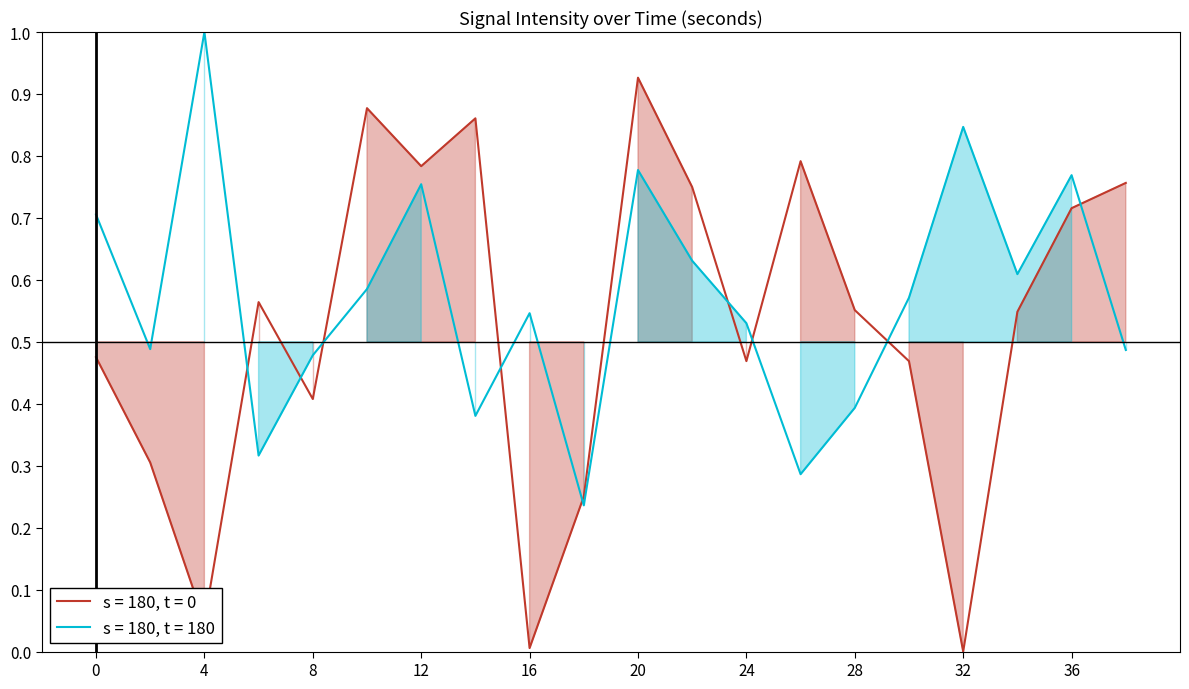

How many data points in s = 180, t = 0 are above 0?

19